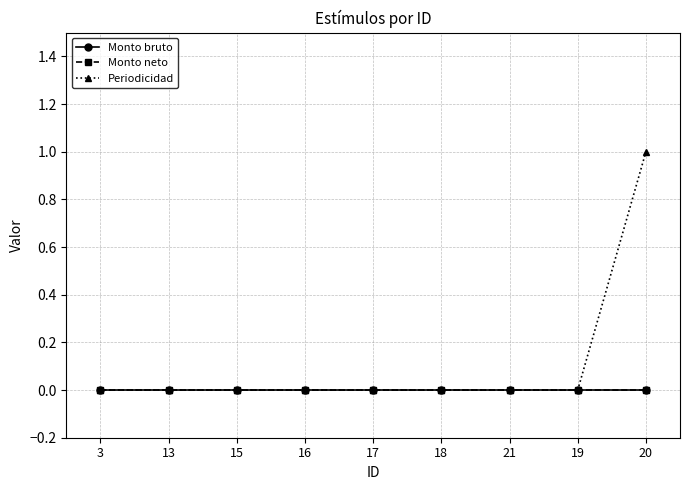

Reading right to left, extract all data points from this chart.

Monto bruto: 0	0	0	0	0	0	0	0	0
Monto neto: 0	0	0	0	0	0	0	0	0
Periodicidad: 1	0	0	0	0	0	0	0	0